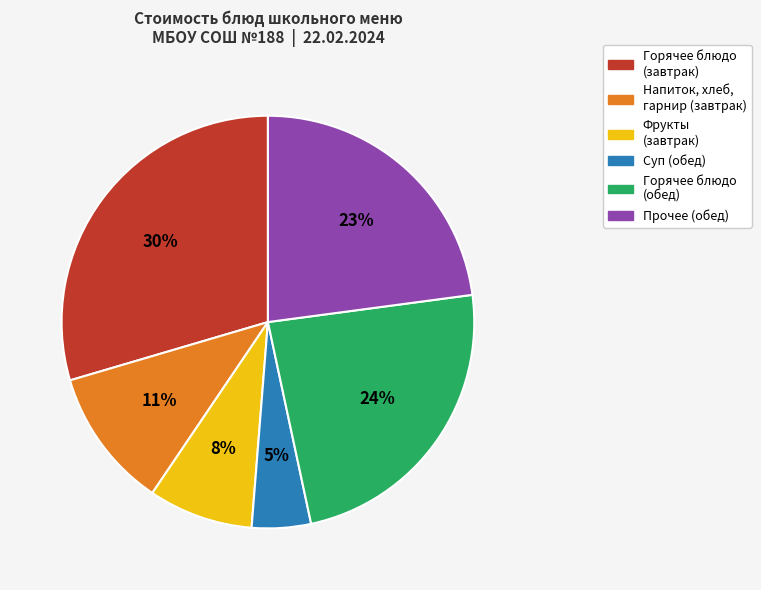

To the nearest percent, what is the average slice percentage?

17%